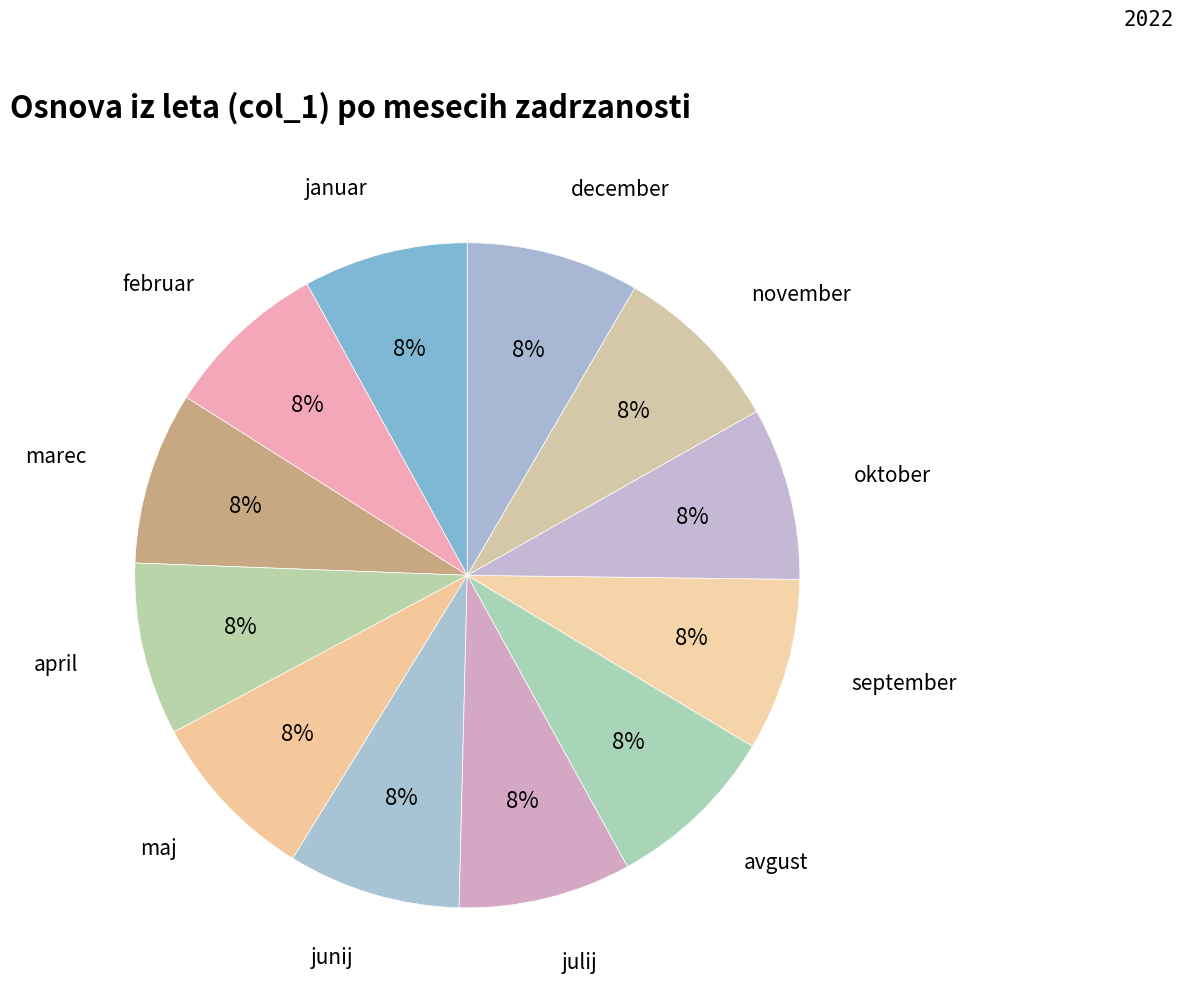

Does any single category account for the majority?

No